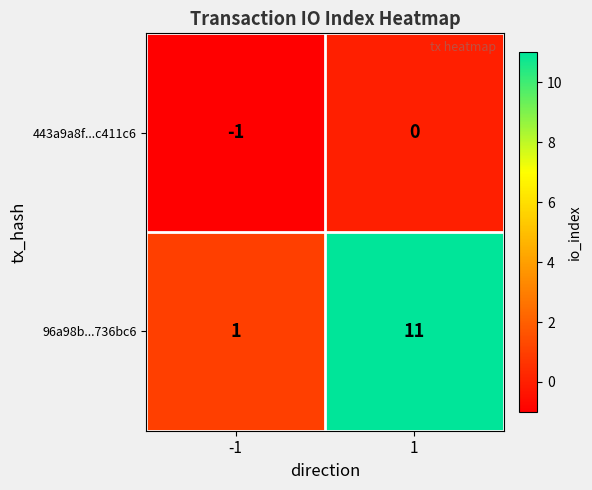

At how many categories does at least one series exceed 0?

2